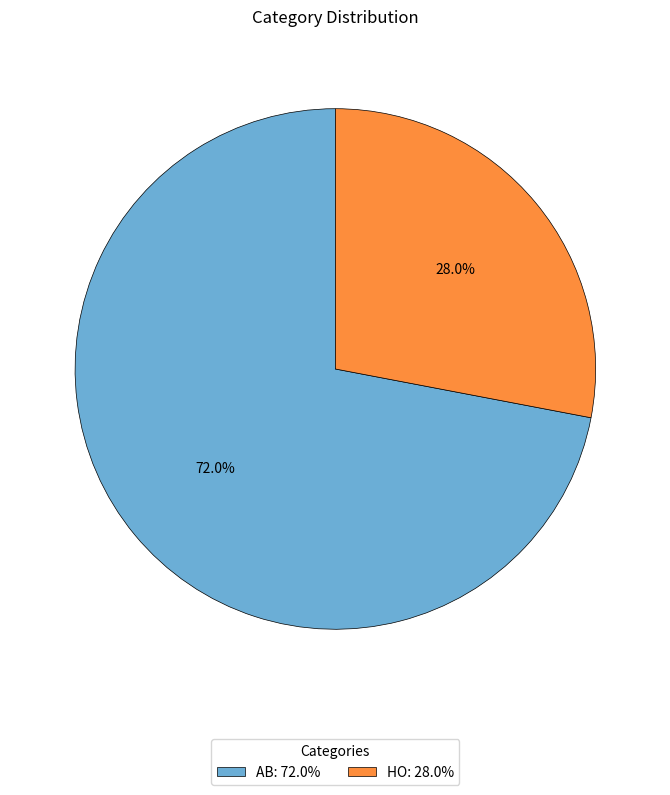

To the nearest percent, what is the difference between the AB and HO slice percentages?

44%